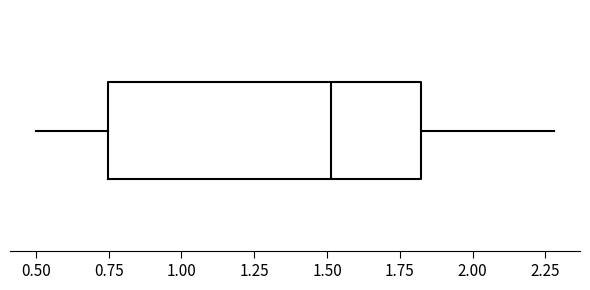

Where is the left edge of the box on the x-axis? The values are not printed on the chart, so give them approximately, as read against the axis.

0.75